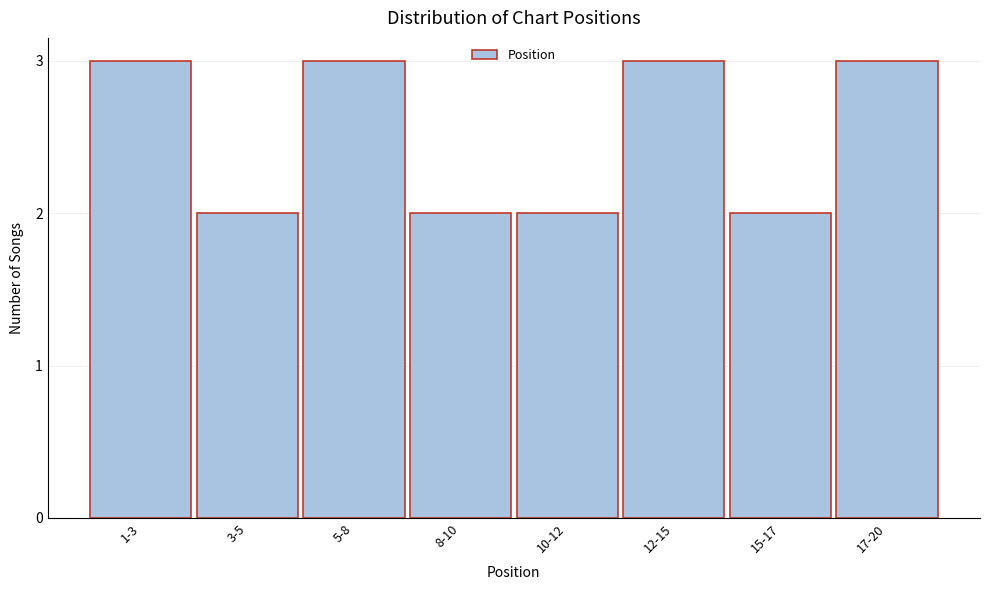

Reading left to right, transcribe all the data shown in this chart.

1-3=3	3-5=2	5-8=3	8-10=2	10-12=2	12-15=3	15-17=2	17-20=3